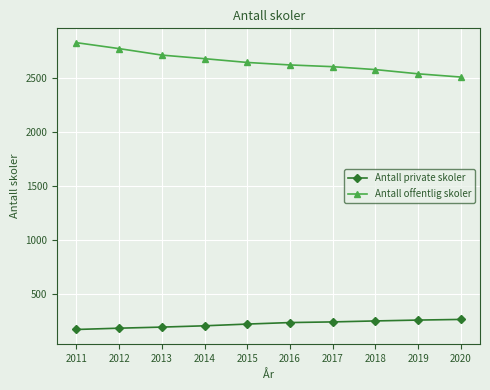

What is the total value across all series at 2014?

2887